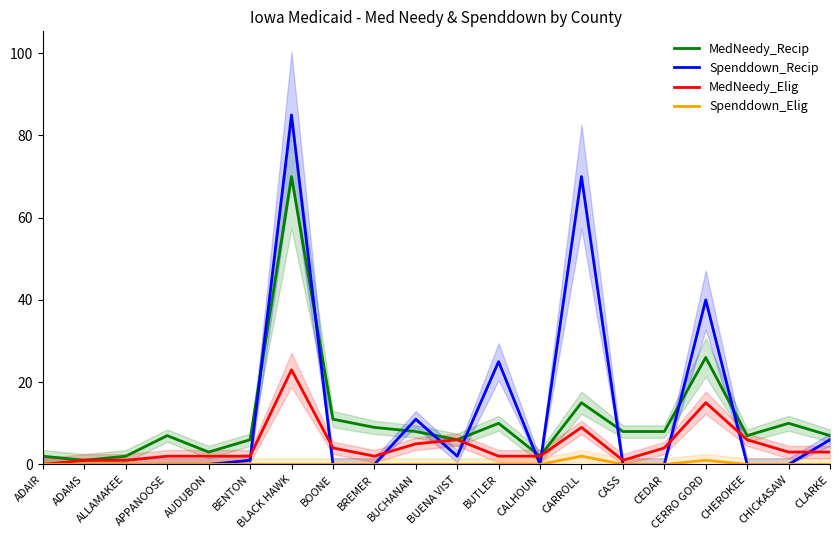

At BLACK HAWK, list the series in order from smallest to largest.

Spenddown_Elig, MedNeedy_Elig, MedNeedy_Recip, Spenddown_Recip